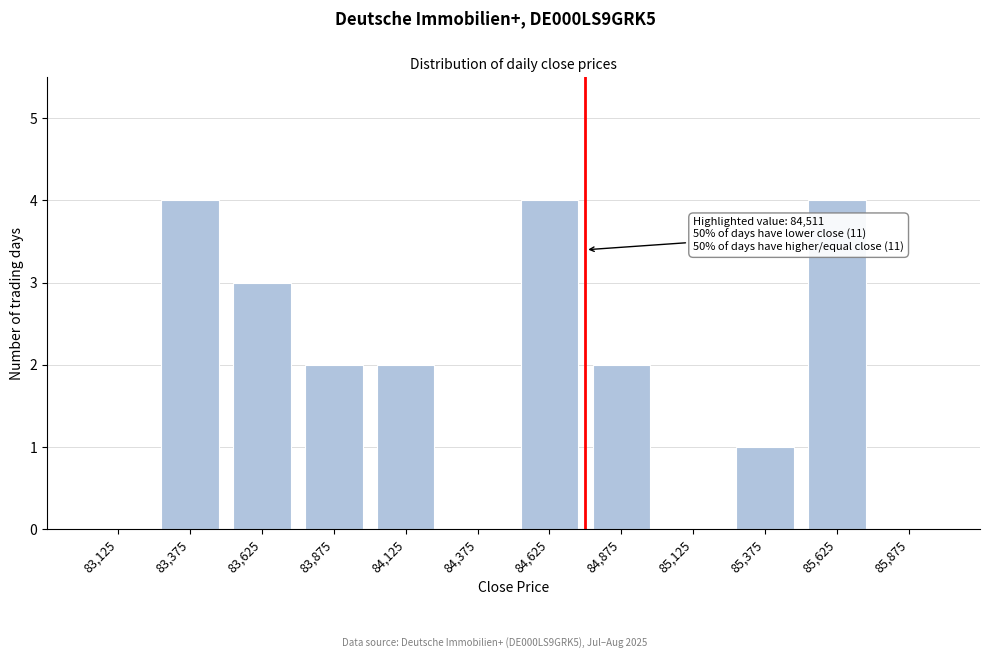

Reading left to right, extract all data points from this chart.

83,125=0	83,375=4	83,625=3	83,875=2	84,125=2	84,375=0	84,625=4	84,875=2	85,125=0	85,375=1	85,625=4	85,875=0